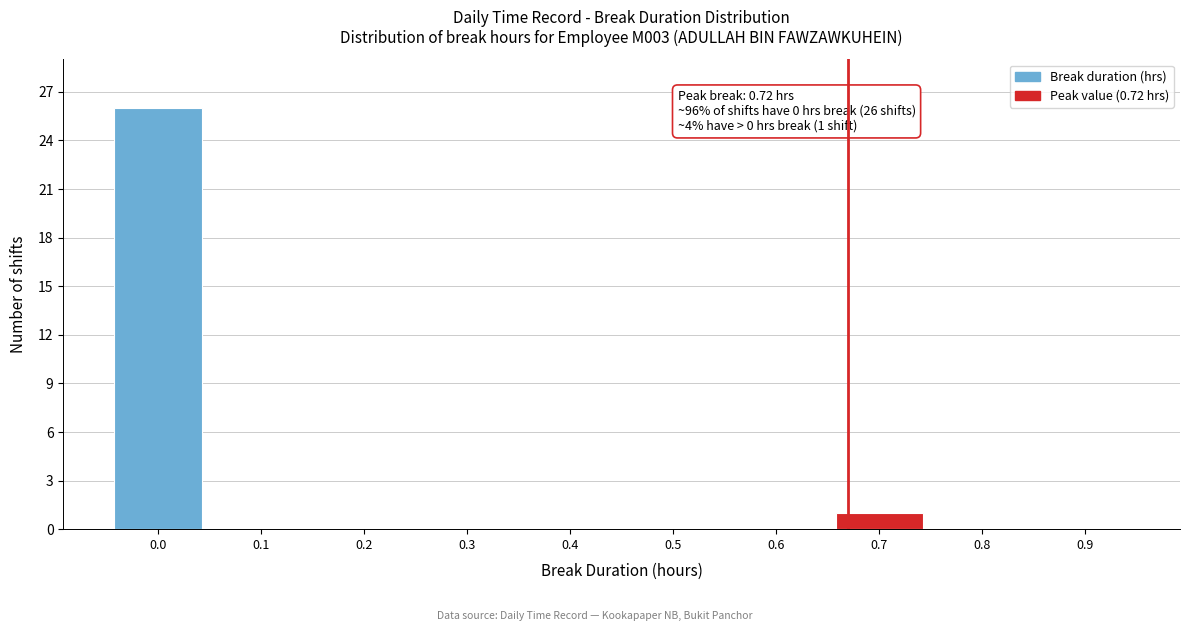

Reading left to right, extract all data points from this chart.

0.0=26	0.1=0	0.2=0	0.3=0	0.4=0	0.5=0	0.6=0	0.7=1	0.8=0	0.9=0